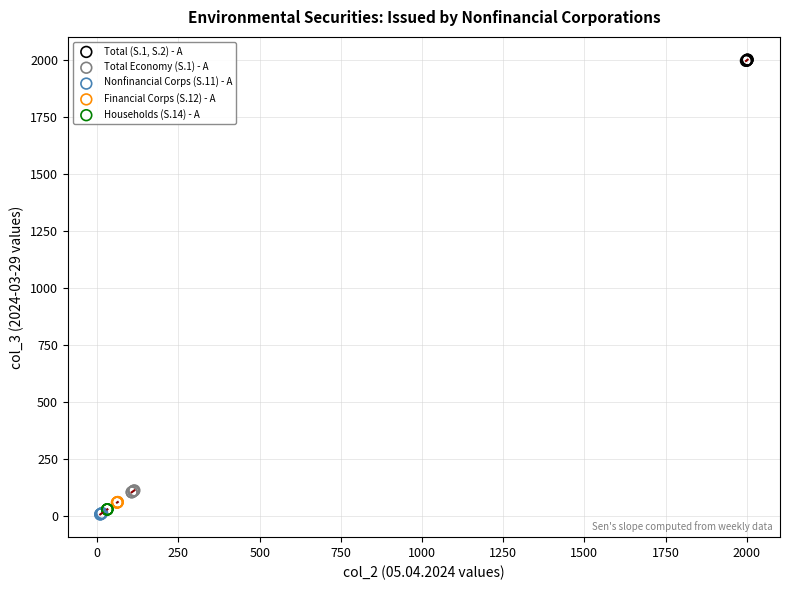

What are all the series names shown in the legend?

Total (S.1, S.2) - A, Total Economy (S.1) - A, Nonfinancial Corps (S.11) - A, Financial Corps (S.12) - A, Households (S.14) - A